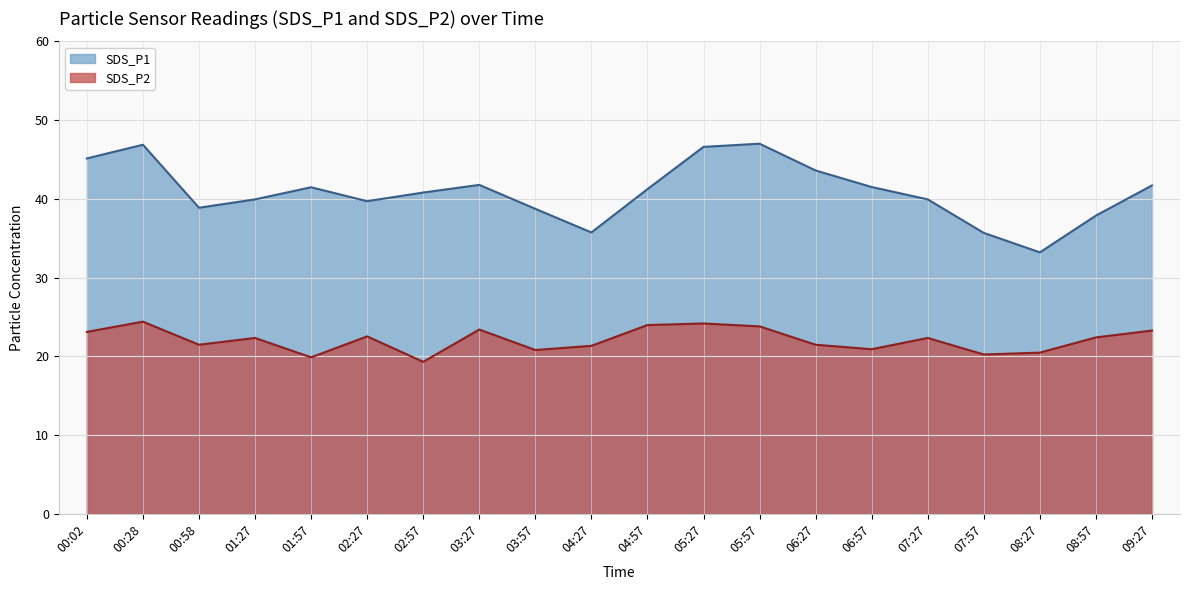

Reading left to right, extract all data points from this chart.

SDS_P1: 45.1	46.9	38.9	39.9	41.5	39.7	40.8	41.8	38.7	35.7	41.2	46.6	47.0	43.6	41.5	39.9	35.7	33.2	37.9	41.7
SDS_P2: 23.1	24.4	21.5	22.3	19.9	22.5	19.3	23.4	20.8	21.3	24.0	24.2	23.8	21.5	20.9	22.3	20.2	20.5	22.4	23.3